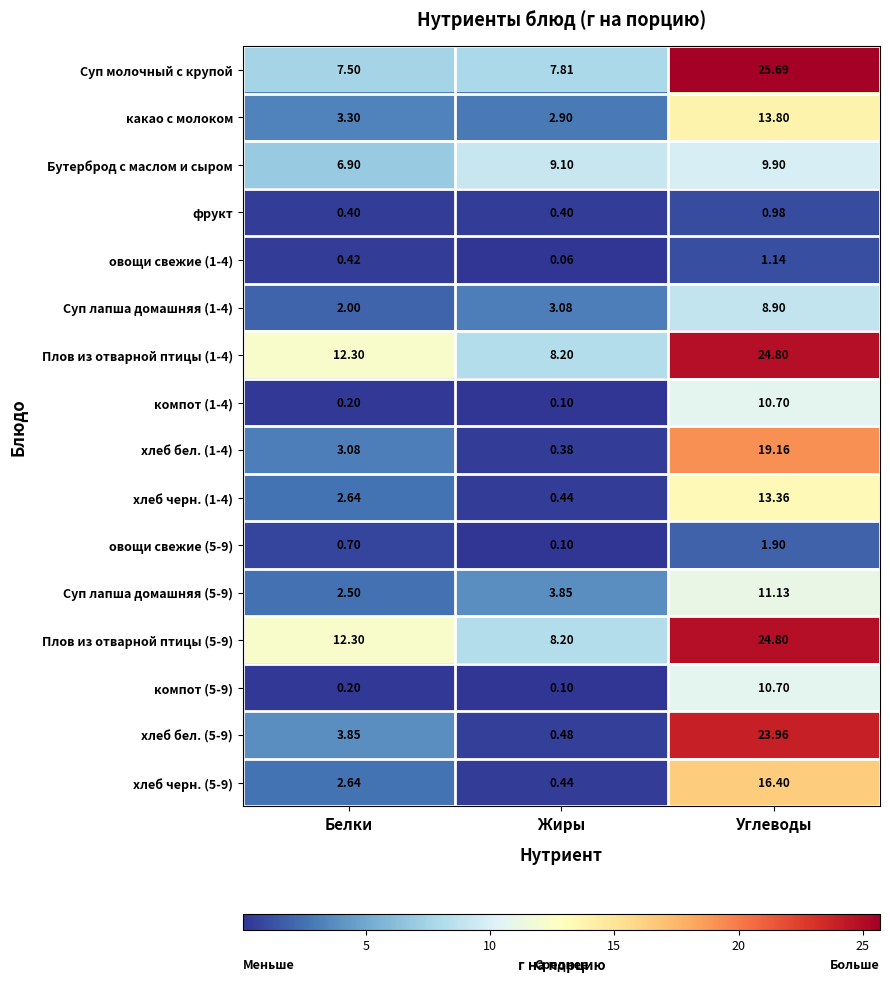

How many data points does each series have?

3